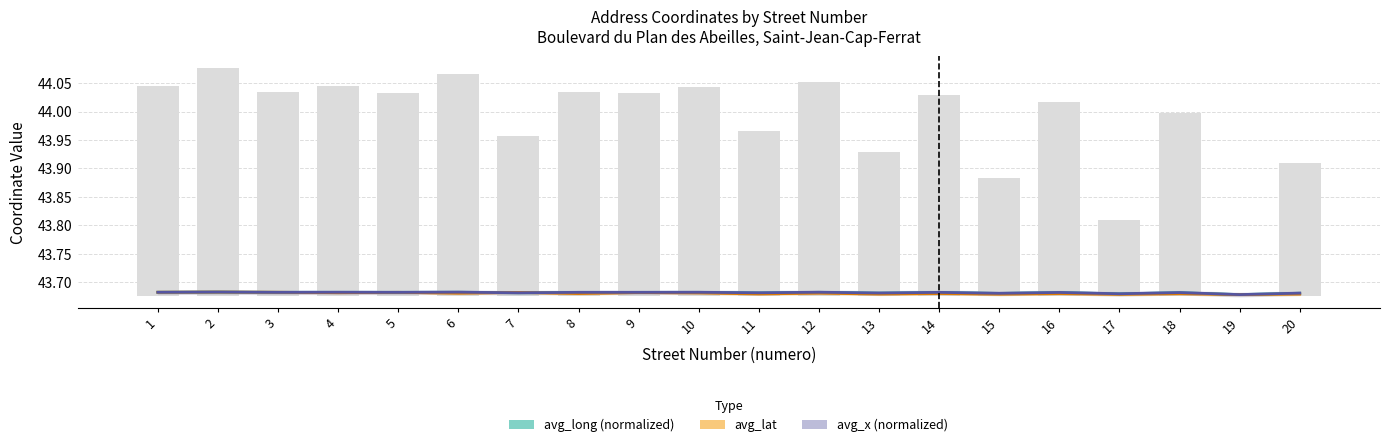

Reading left to right, list all the values displayed in this chart.

avg_long (normalized): 43.7	43.7	43.7	43.7	43.7	43.7	43.7	43.7	43.7	43.7	43.7	43.7	43.7	43.7	43.7	43.7	43.7	43.7	43.7	43.7
avg_lat: 43.7	43.7	43.7	43.7	43.7	43.7	43.7	43.7	43.7	43.7	43.7	43.7	43.7	43.7	43.7	43.7	43.7	43.7	43.7	43.7
avg_x (normalized): 43.7	43.7	43.7	43.7	43.7	43.7	43.7	43.7	43.7	43.7	43.7	43.7	43.7	43.7	43.7	43.7	43.7	43.7	43.7	43.7